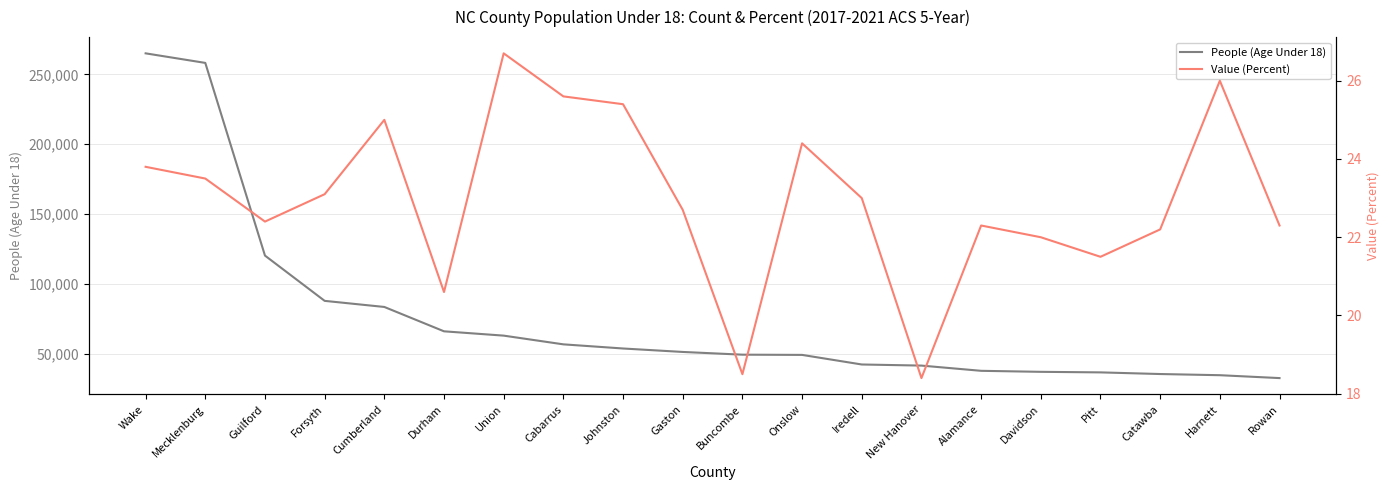

At which category is the sum across all series the highest?

Wake